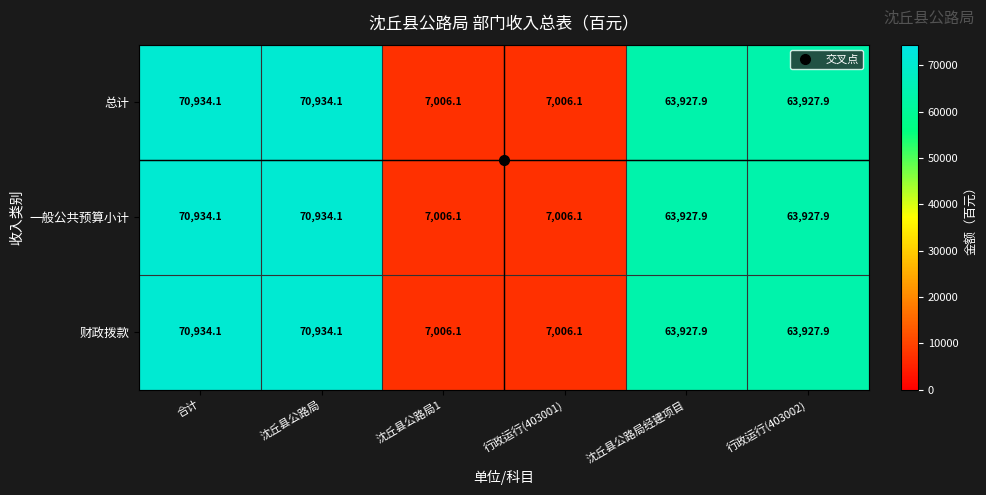

What is the greatest value displayed?

70934.1